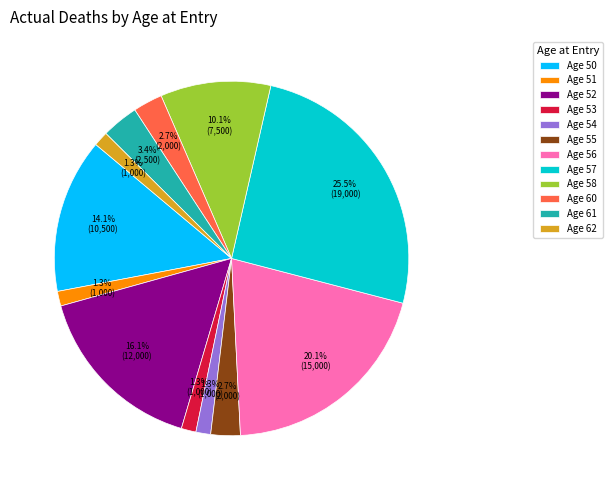

Does any single category account for the majority?

No